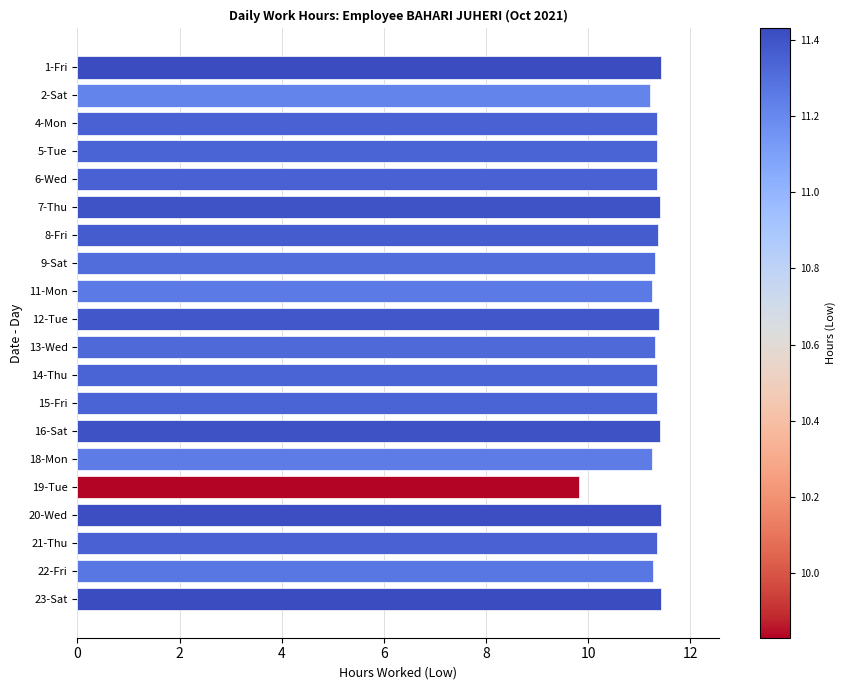

How many categories are shown in the chart?

20